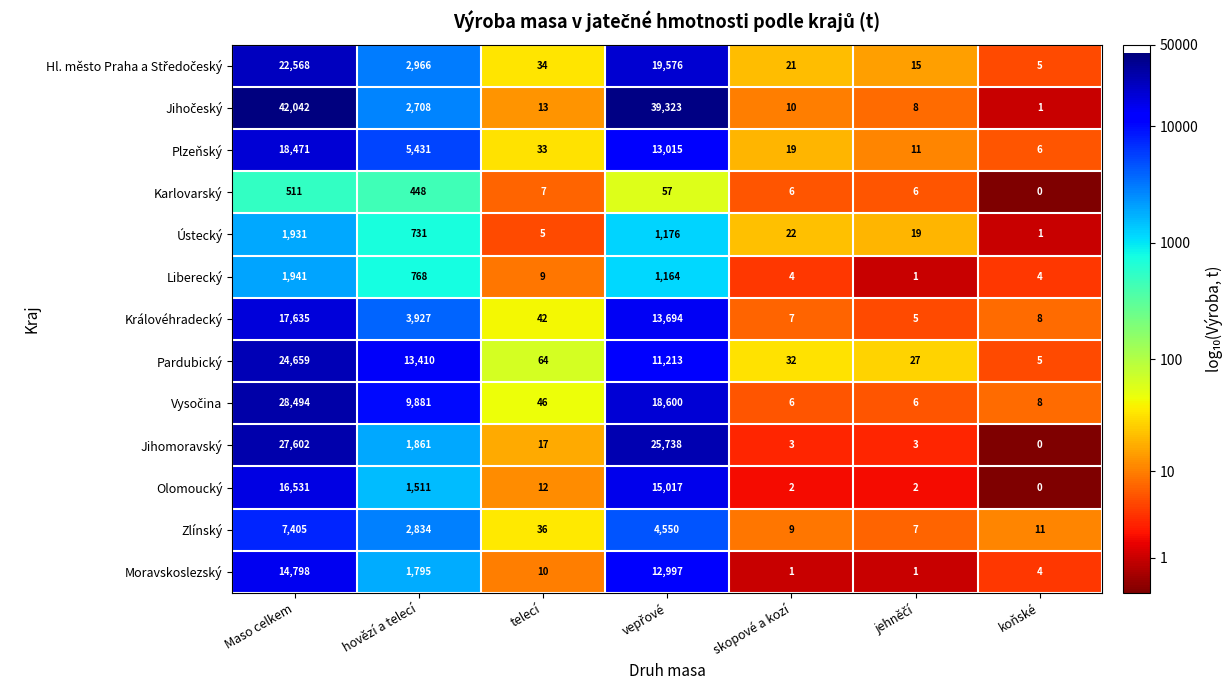

What is the difference between the maximum and minimum values in the Olomoucký series?

16531